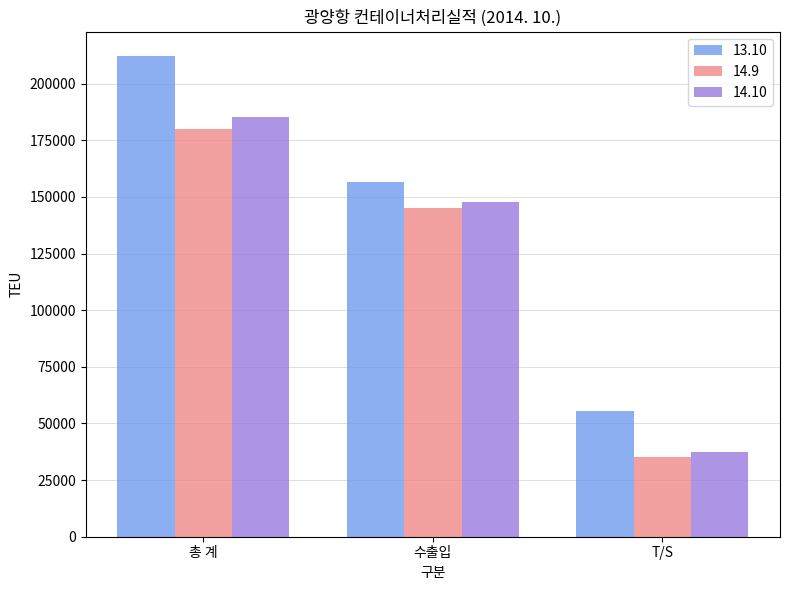

Reading left to right, transcribe all the data shown in this chart.

13.10: 총 계=212310	수출입=156702	T/S=55608
14.9: 총 계=180102	수출입=144937	T/S=35165
14.10: 총 계=185047	수출입=147846	T/S=37201